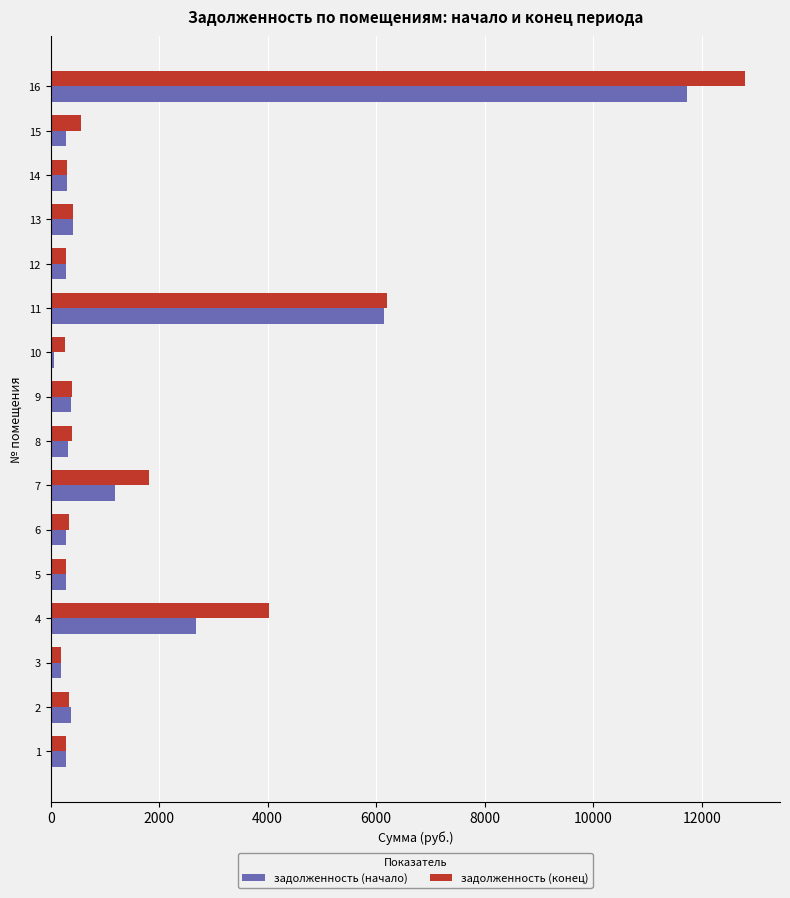

What is the sum of all задолженность (конец) values?

28891.3